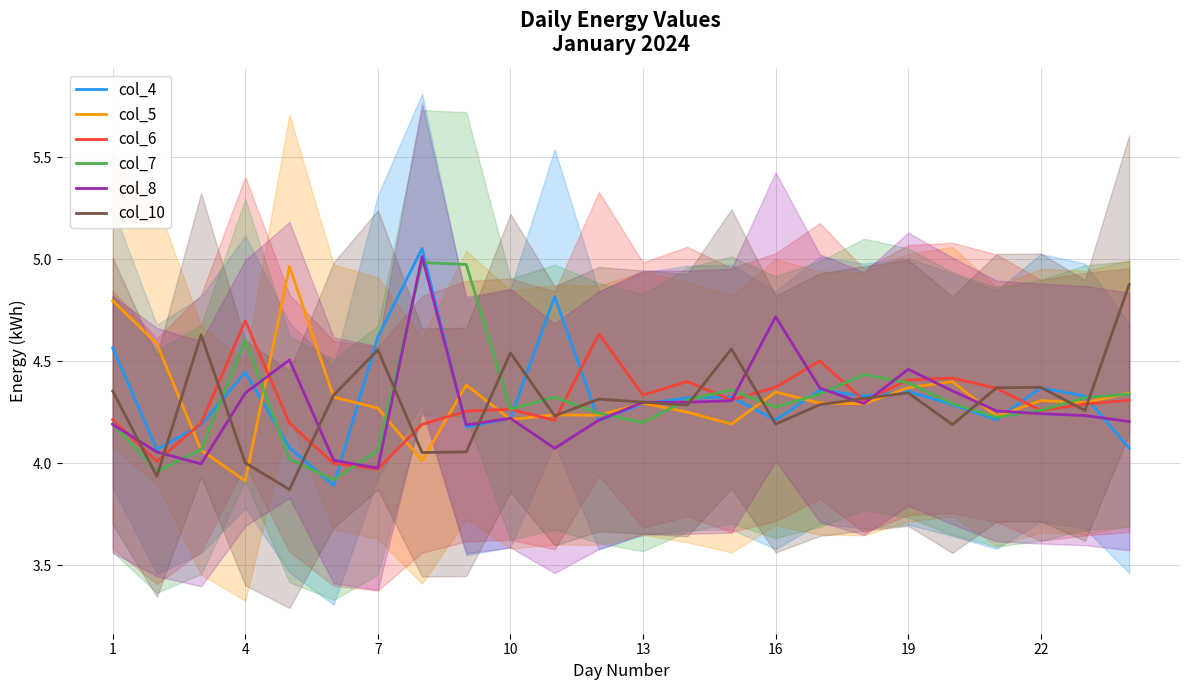

What is the maximum value for col_10?

4.9